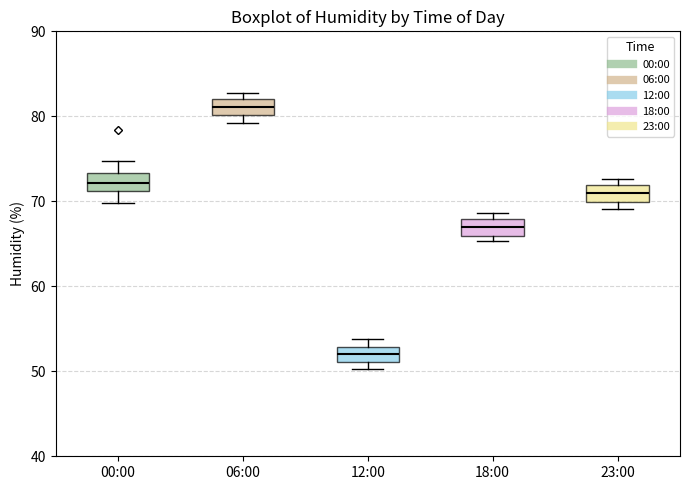

Reading left to right, transcribe this box plot: for each box, give where its median line is, the range the box spans, and where its two whiskers end, as read against the y-axis. The values are not printed on the chart, so give them approximately, as read against the axis.

00:00: median 72, box 71 to 73, whiskers 70 to 75
06:00: median 81, box 80 to 82, whiskers 79 to 83
12:00: median 52, box 51 to 53, whiskers 50 to 54
18:00: median 67, box 66 to 68, whiskers 65 to 69
23:00: median 71, box 70 to 72, whiskers 69 to 73